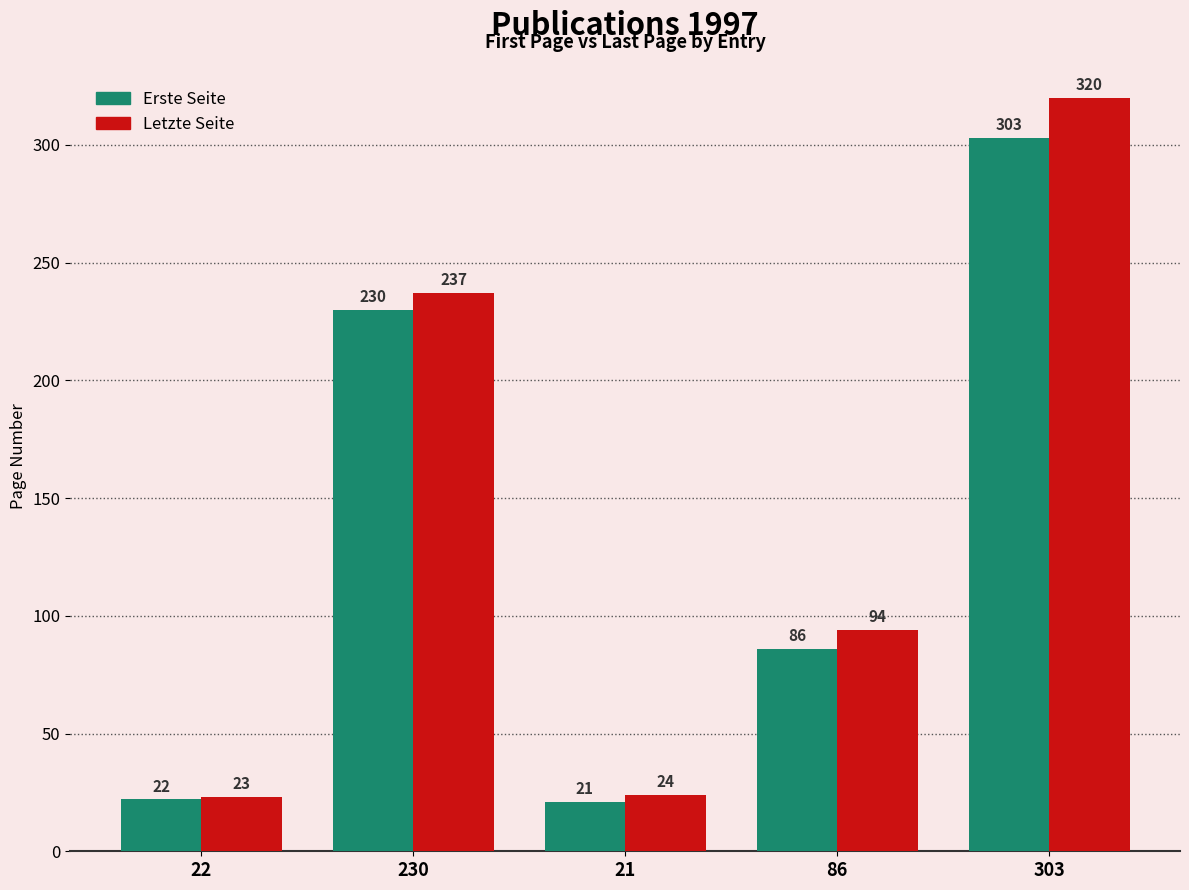

What is the spread (max minus min) of values at 303?

17